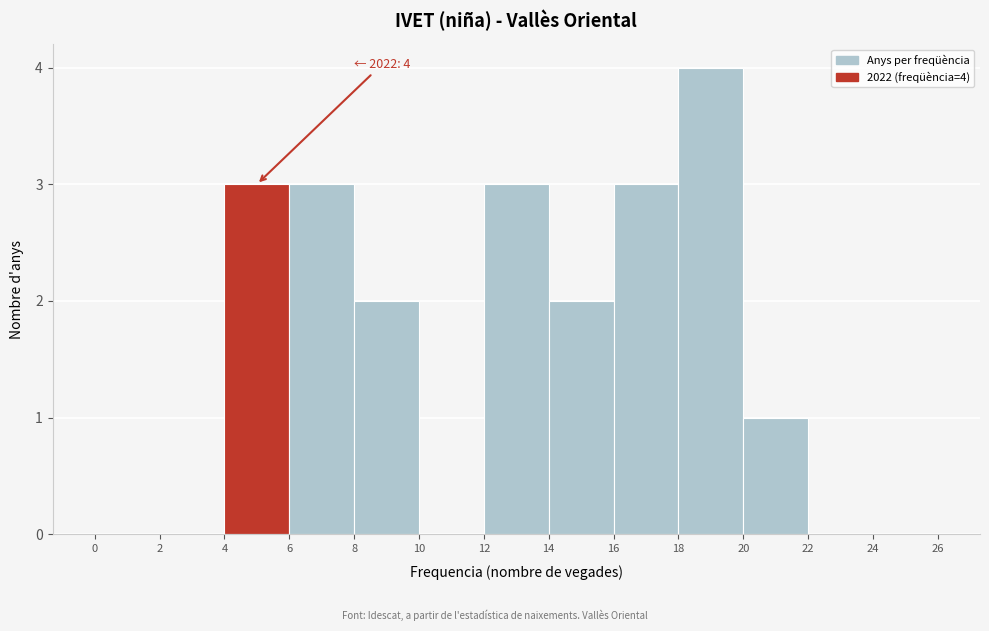

Which range on the x-axis has the tallest bar?

18 to 20